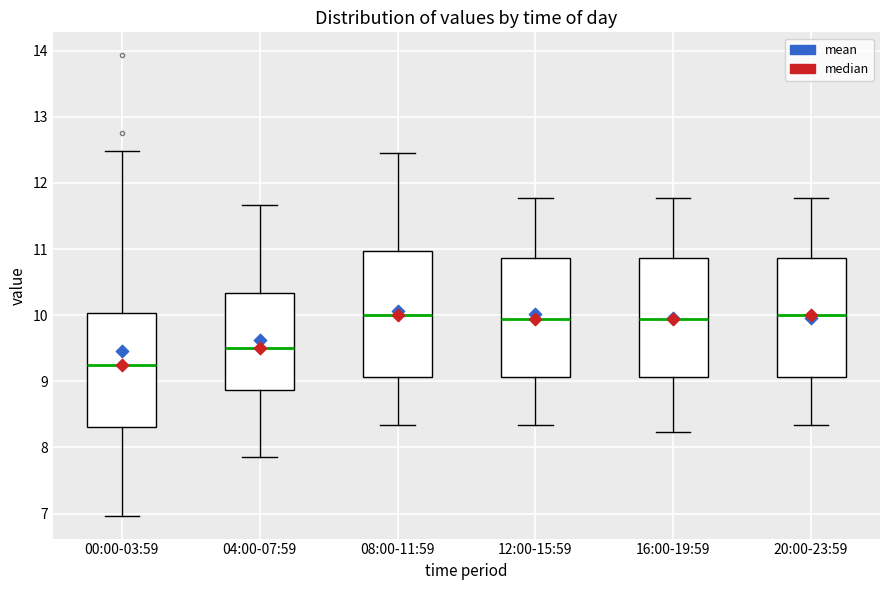

Reading left to right, read every box against the y-axis: the position of its median line, the range the box covers, and the ends of its whiskers. The values are not printed on the chart, so give them approximately, as read against the axis.

00:00-03:59: median 9.2, box 8.3 to 10.0, whiskers 7.0 to 12.5
04:00-07:59: median 9.5, box 8.9 to 10.3, whiskers 7.9 to 11.7
08:00-11:59: median 10.0, box 9.1 to 11.0, whiskers 8.3 to 12.5
12:00-15:59: median 10.0, box 9.1 to 10.9, whiskers 8.3 to 11.8
16:00-19:59: median 10.0, box 9.1 to 10.9, whiskers 8.2 to 11.8
20:00-23:59: median 10.0, box 9.1 to 10.9, whiskers 8.3 to 11.8